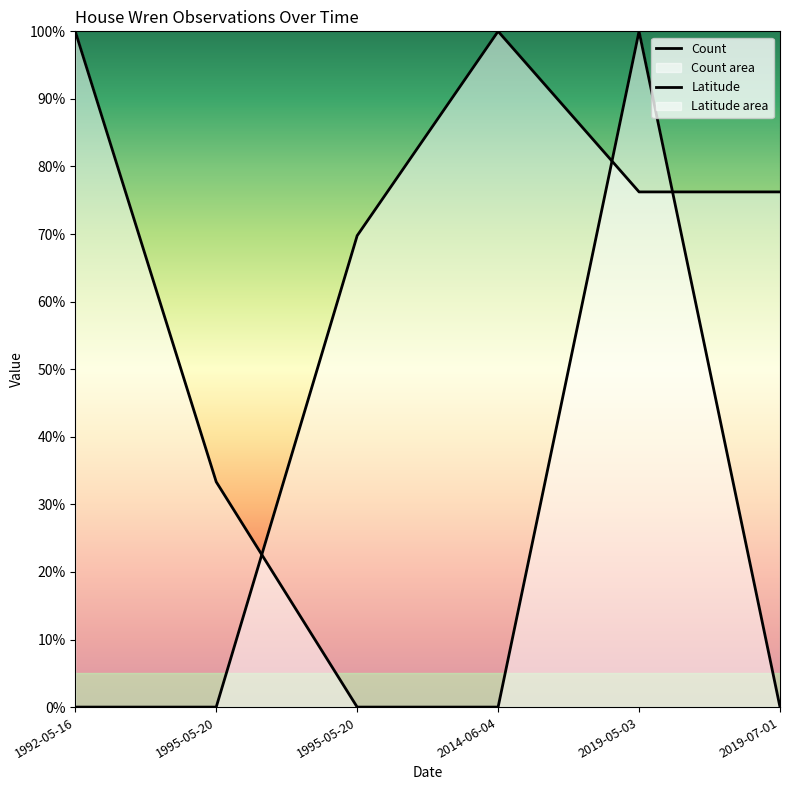

Which category has the highest value across all series?

1992-05-16